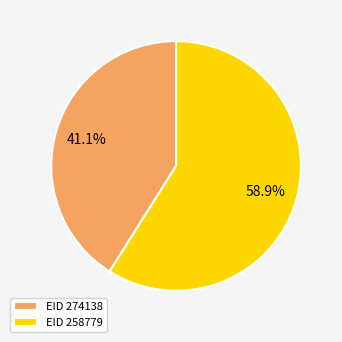

How many segments does this pie chart have?

2